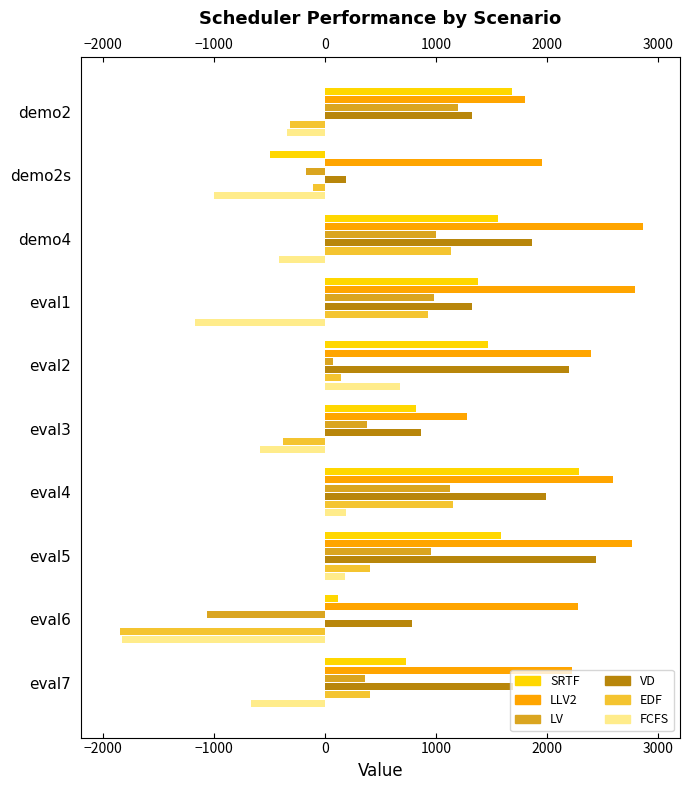

What is the difference between the SRTF values at eval3 and eval1?

559.4